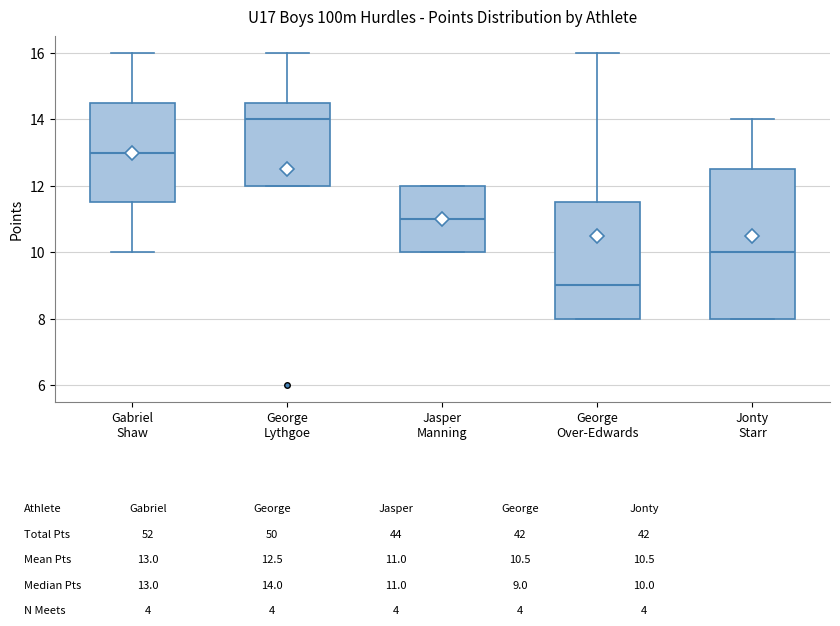

Which box's median line is the lowest?

George Over-Edwards